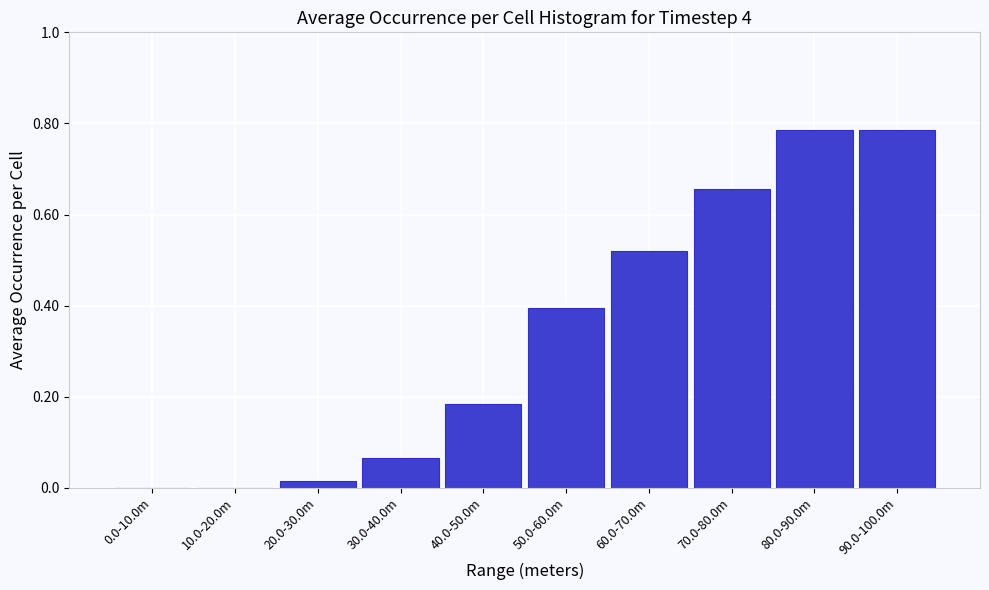

What is the sum of all values?

3.4